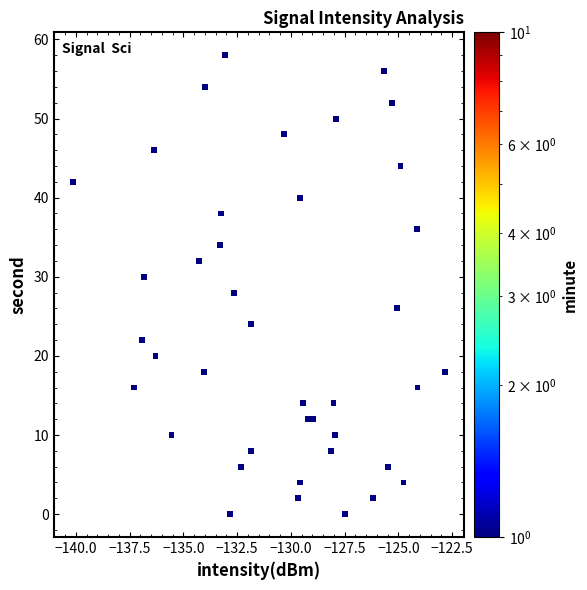

What is the range of Y values (max minus min)?

58